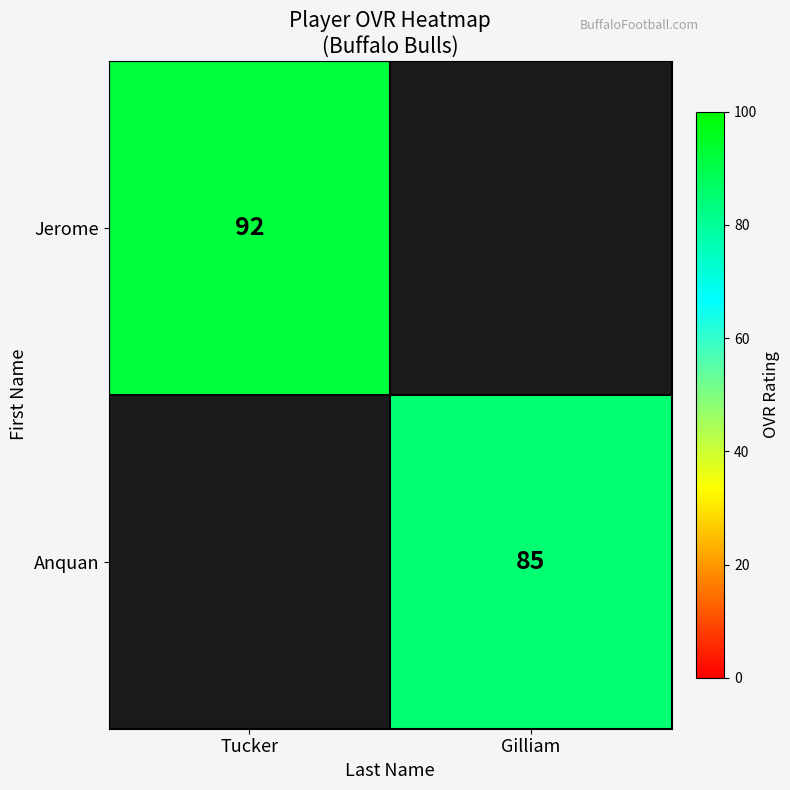

The value of Anquan at Gilliam is 132. True or false?

False